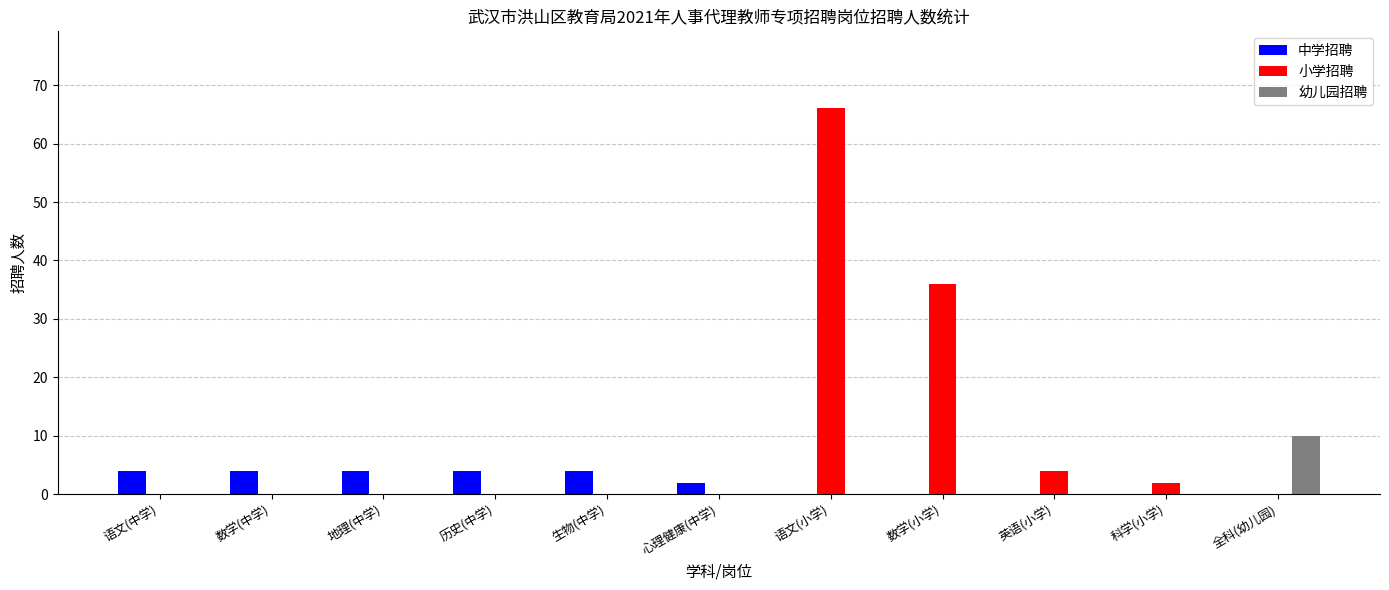

Reading left to right, list all the values displayed in this chart.

中学招聘: 4	4	4	4	4	2	0	0	0	0	0
小学招聘: 0	0	0	0	0	0	66	36	4	2	0
幼儿园招聘: 0	0	0	0	0	0	0	0	0	0	10